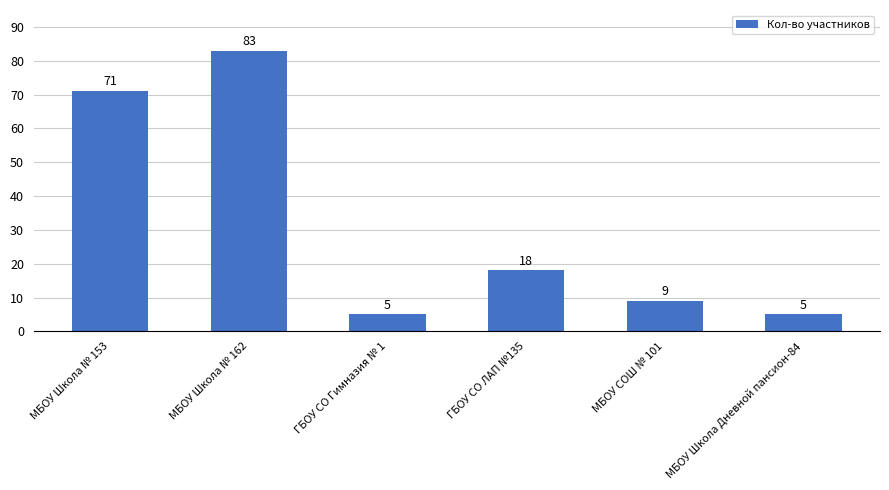

What is the ratio of the value at МБОУ Школа № 153 to the value at ГБОУ СО ЛАП №135?

3.9